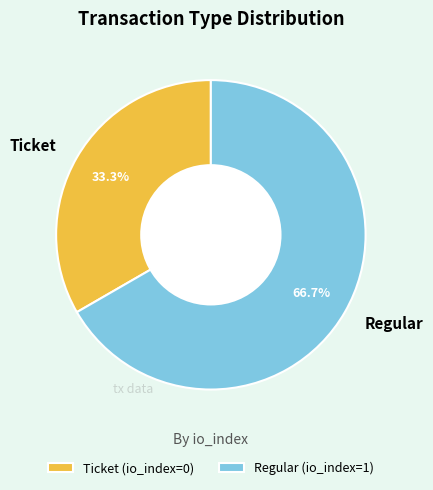

Is Regular the majority of the pie?

Yes